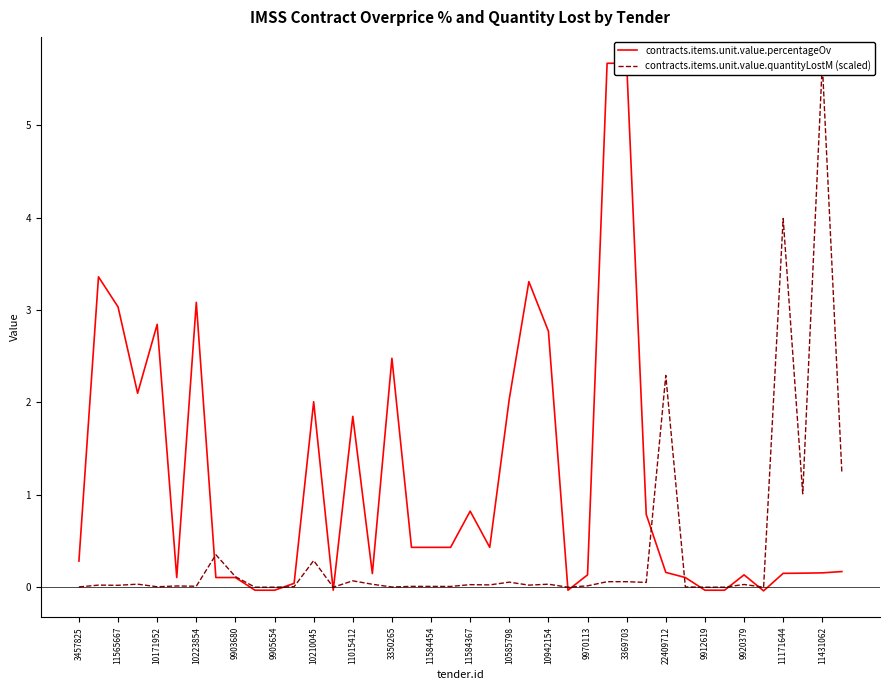

What is the greatest value displayed?

5.7